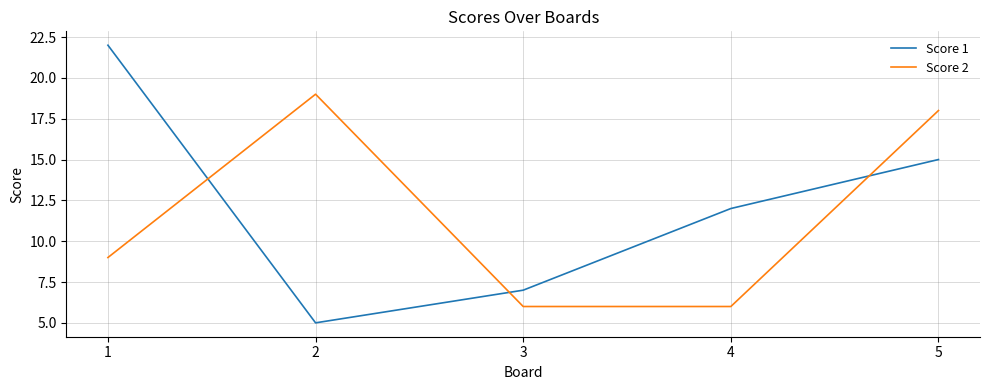

True or false: Score 1 has a value of 5 at 2.

True